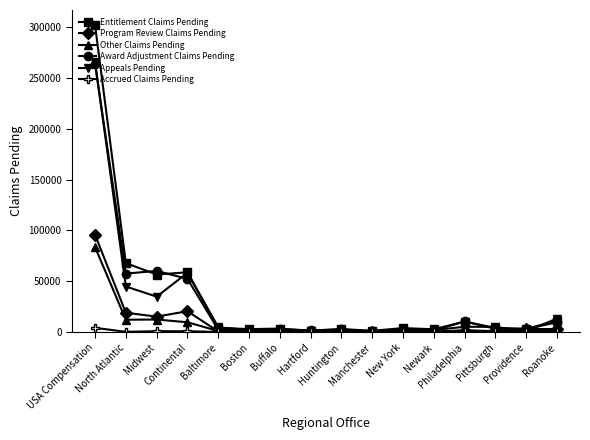

Which series has the largest range (max minus min)?

Entitlement Claims Pending